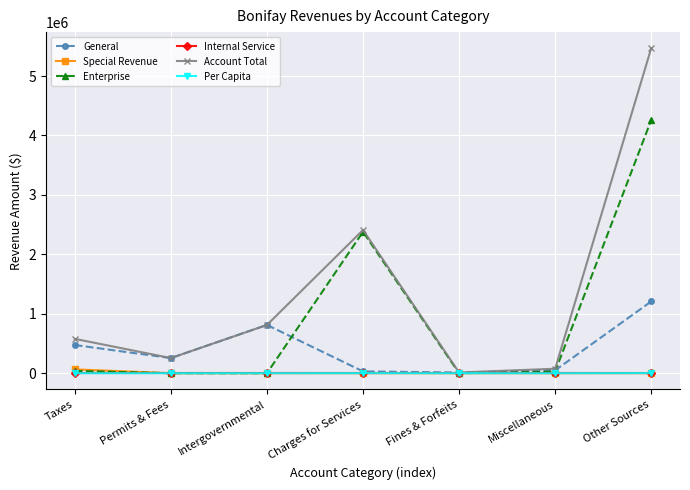

What is the maximum value shown in the chart?

5465424.0